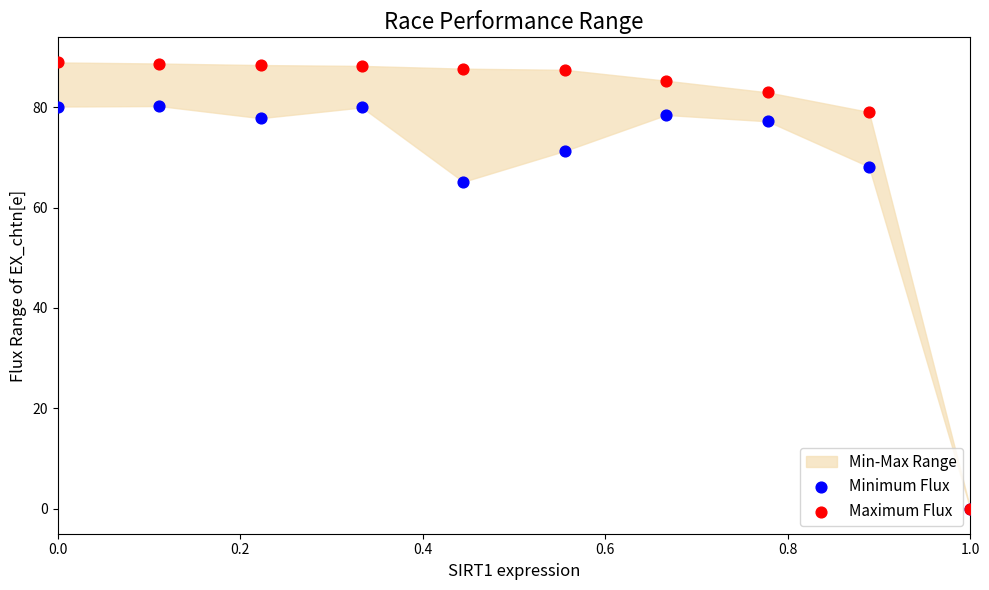

In the Minimum Flux series, what Y value is closest to 40?

65.1